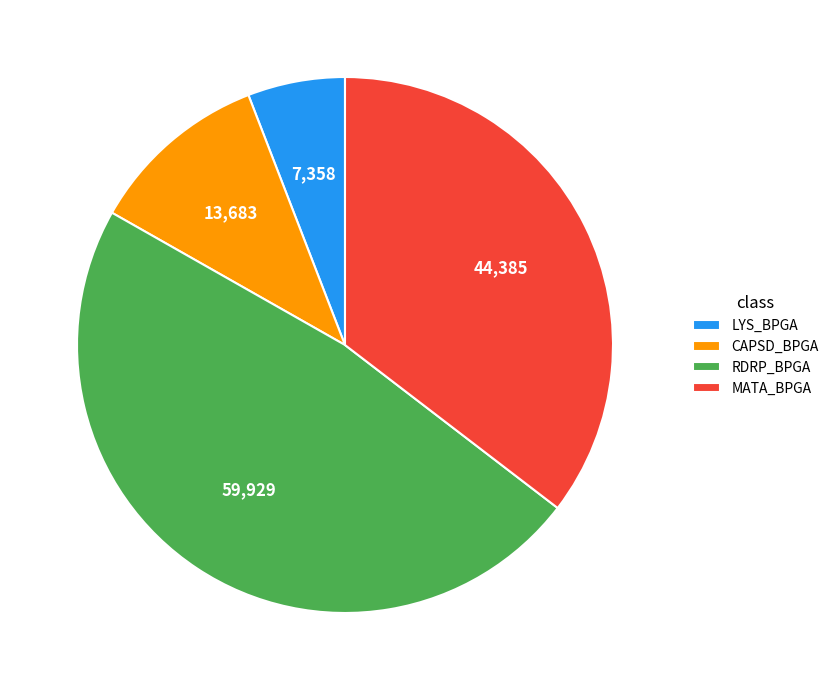

Which slice is the largest?

RDRP_BPGA